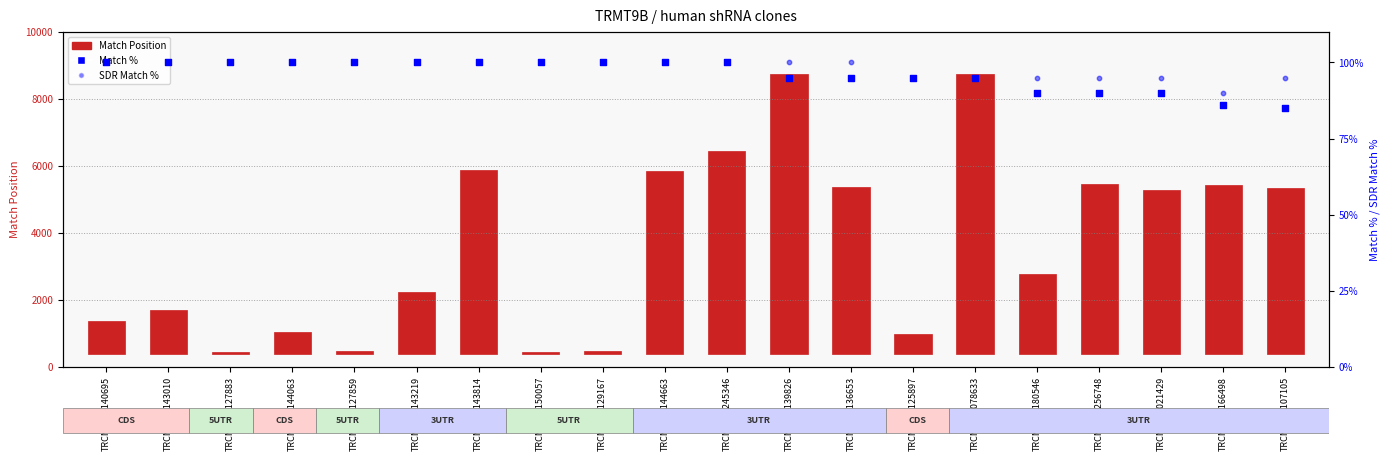

At how many categories does at least one series exceed 3032?

10